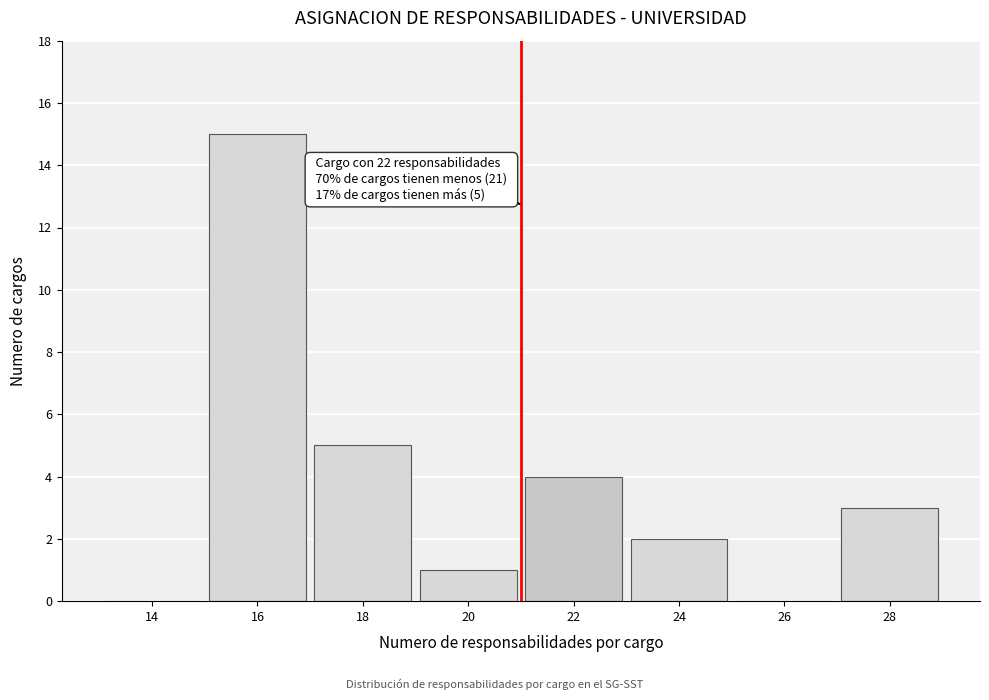

Reading right to left, extract all data points from this chart.

28=3	26=0	24=2	22=4	20=1	18=5	16=15	14=0